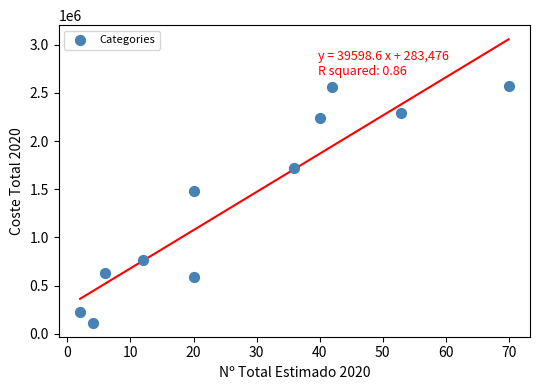

What is the average Y value?

1381437.7